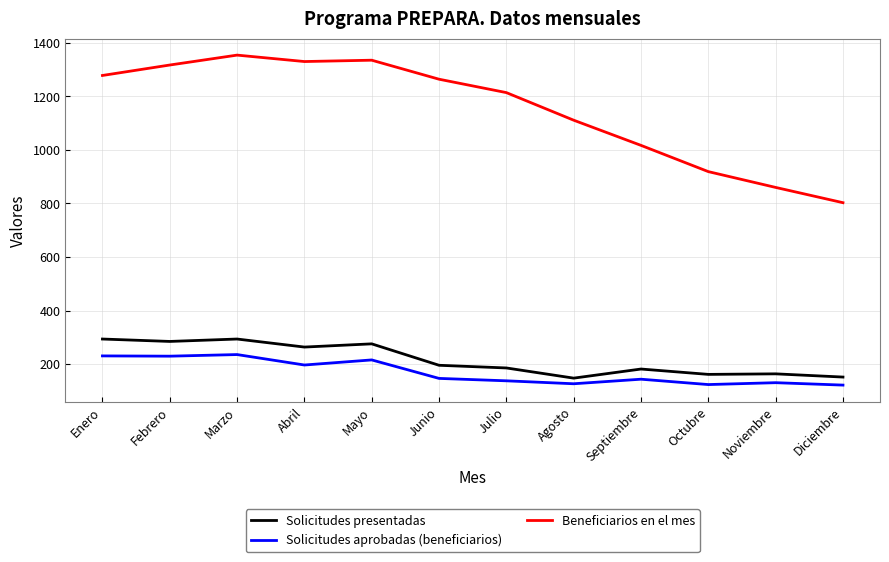

How many distinct data groups are displayed?

3